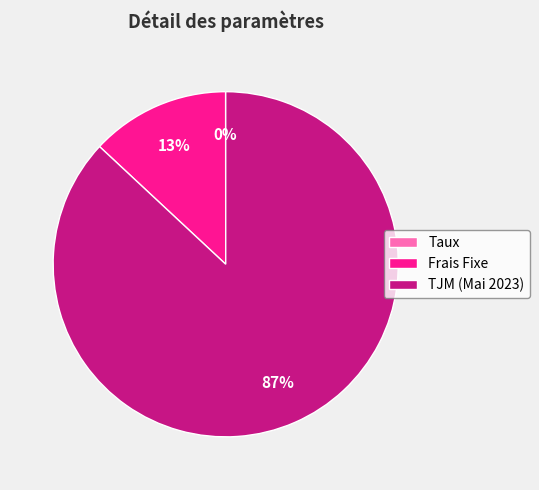

Which slice is the largest?

TJM (Mai 2023)